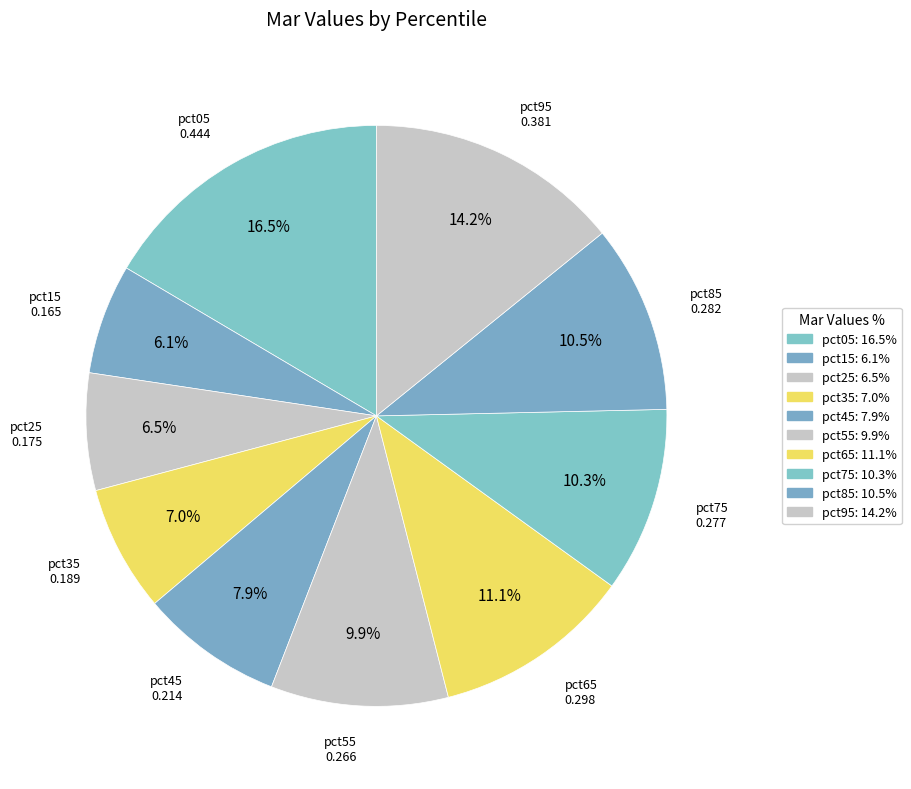

How many segments does this pie chart have?

10